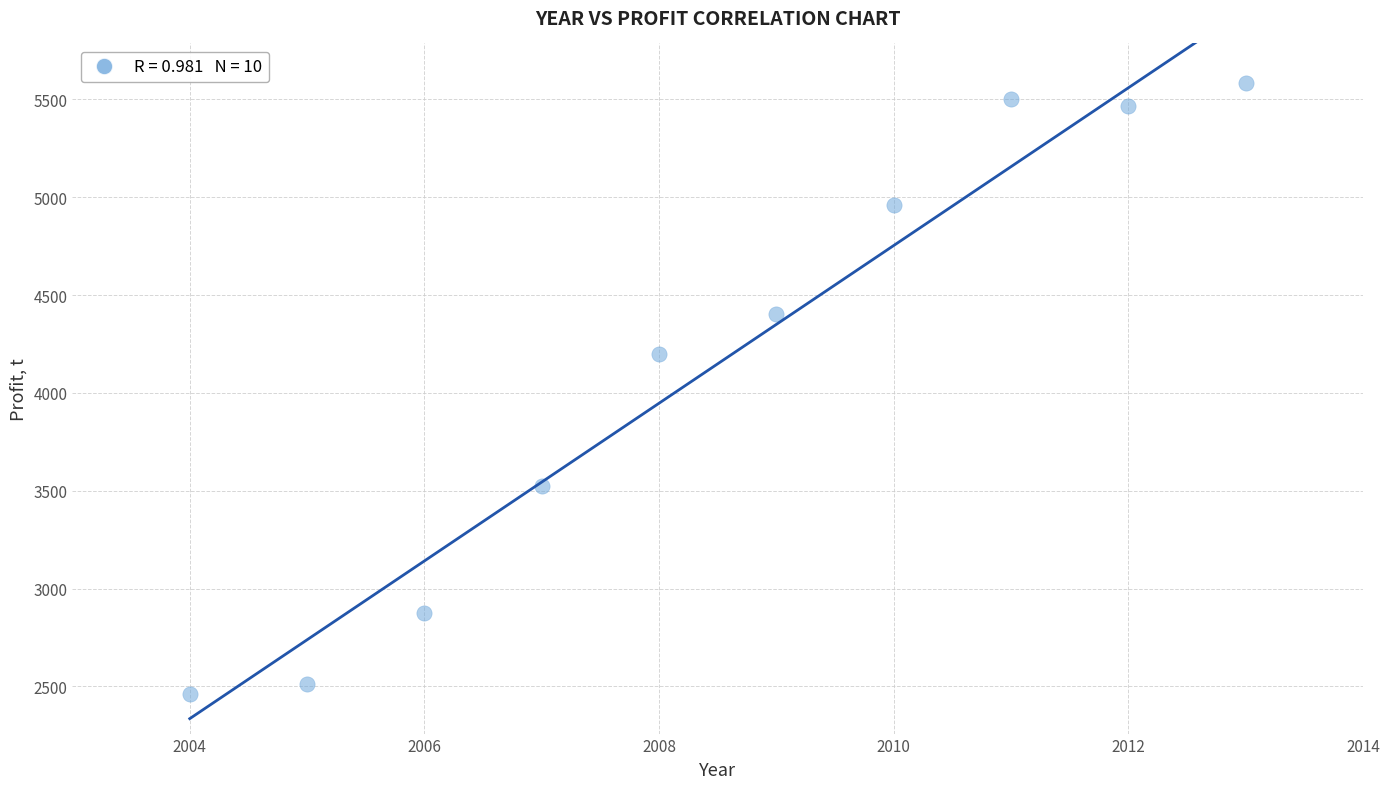

What is the range of Y values (max minus min)?

3127.3